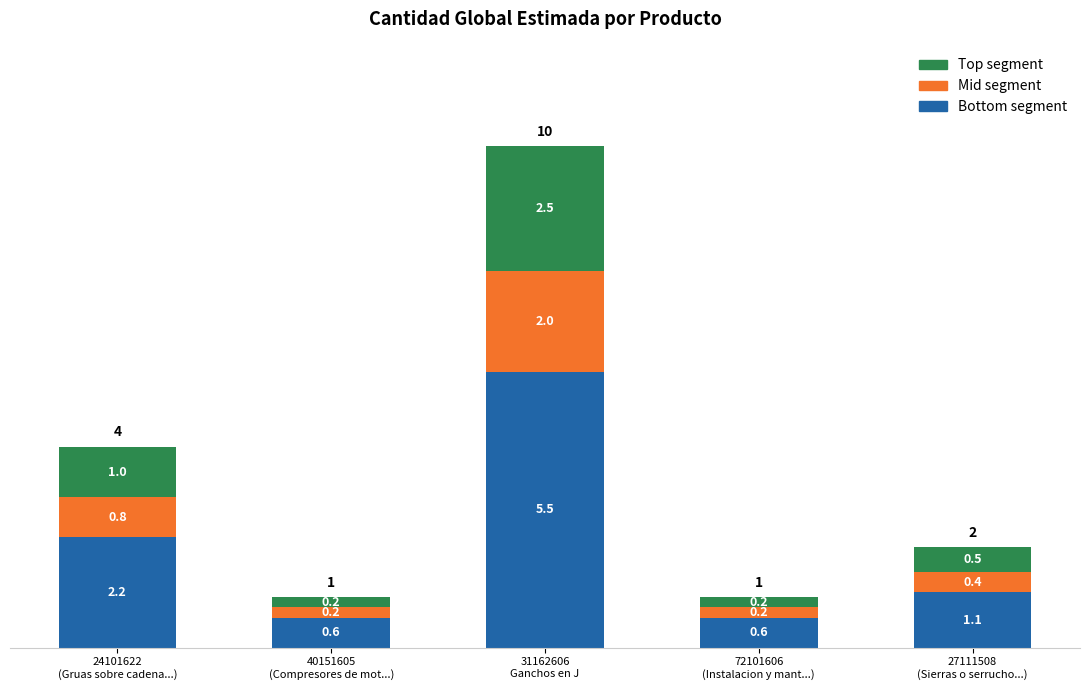

What is the difference between the maximum and second lowest values in the Bottom segment series?

4.9